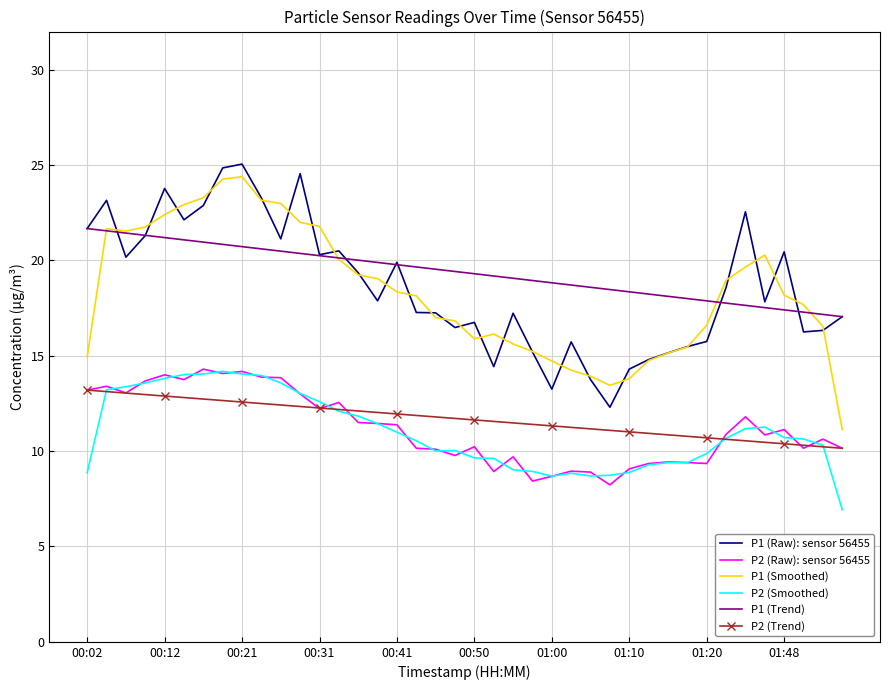

True or false: P1 (Smoothed) and P2 (Raw): sensor 56455 intersect in this chart.

False